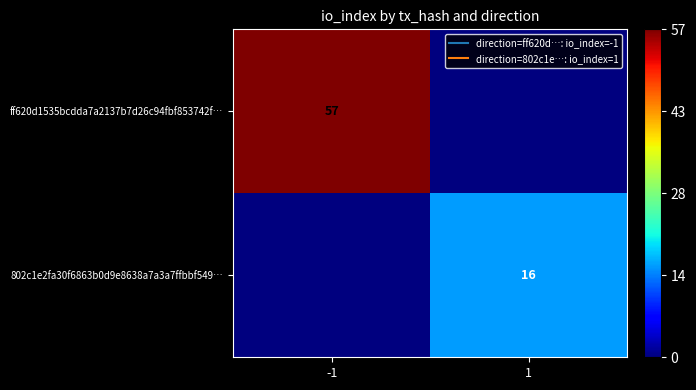

The 802c1e2fa30f6863b0d9e8638a7a3a7ffbbf549… series shows 16 at 1. True or false?

True